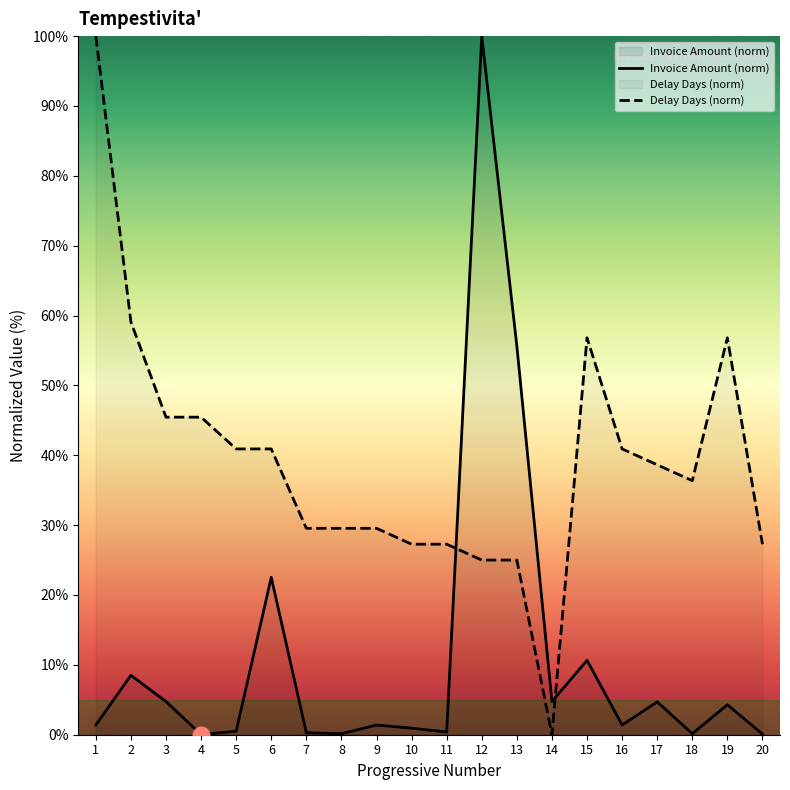

What is the average value of the Invoice Amount series?

11.1